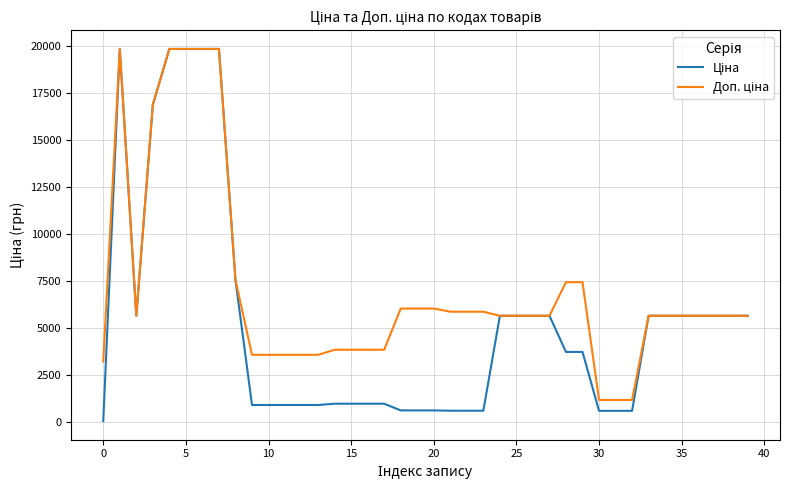

What is the maximum value shown in the chart?

19831.1